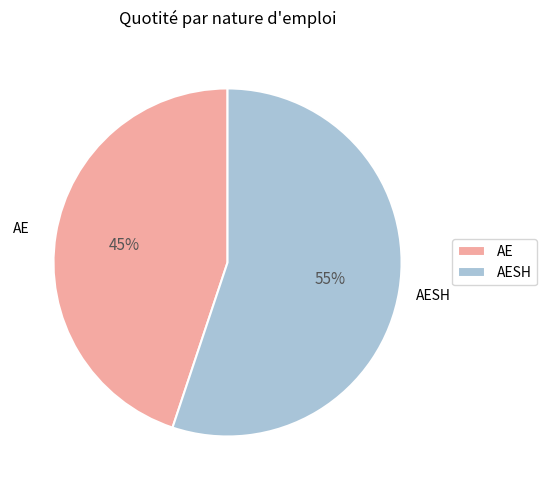

What is the largest slice in the pie chart?

AESH